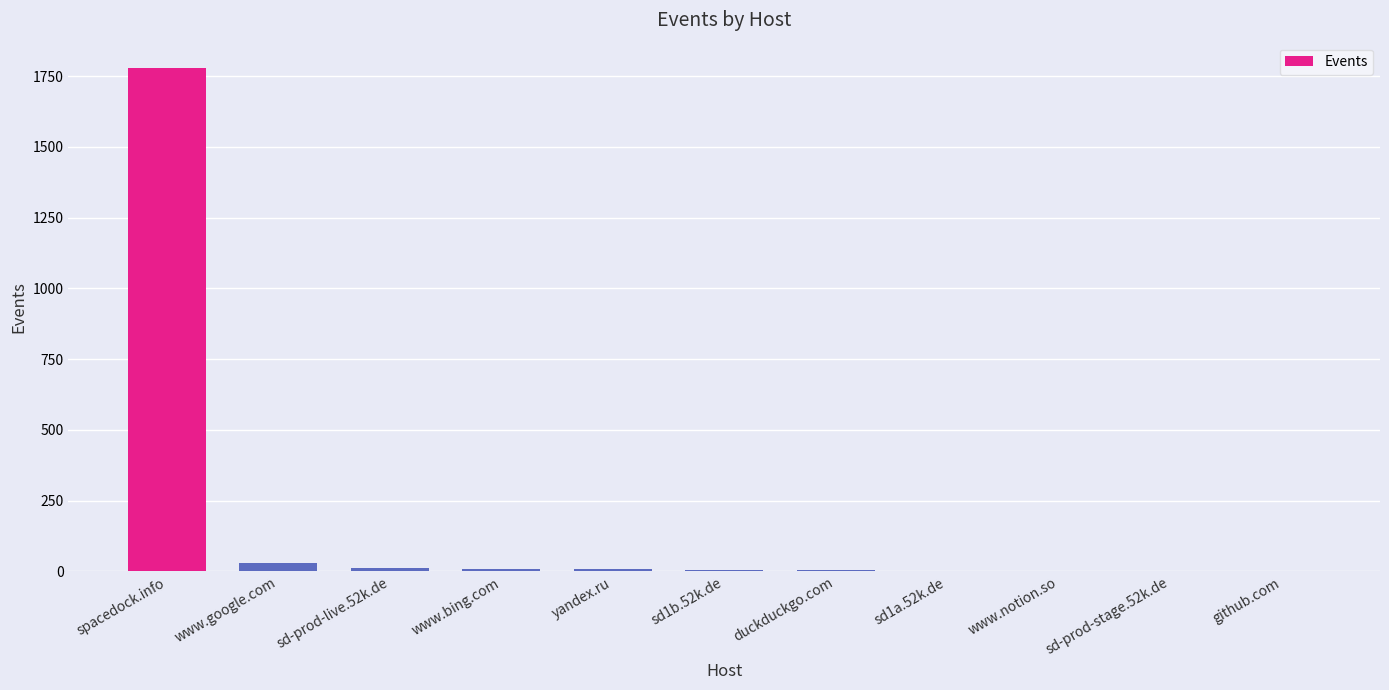

The chart shows a value of 6 at sd1b.52k.de. True or false?

True